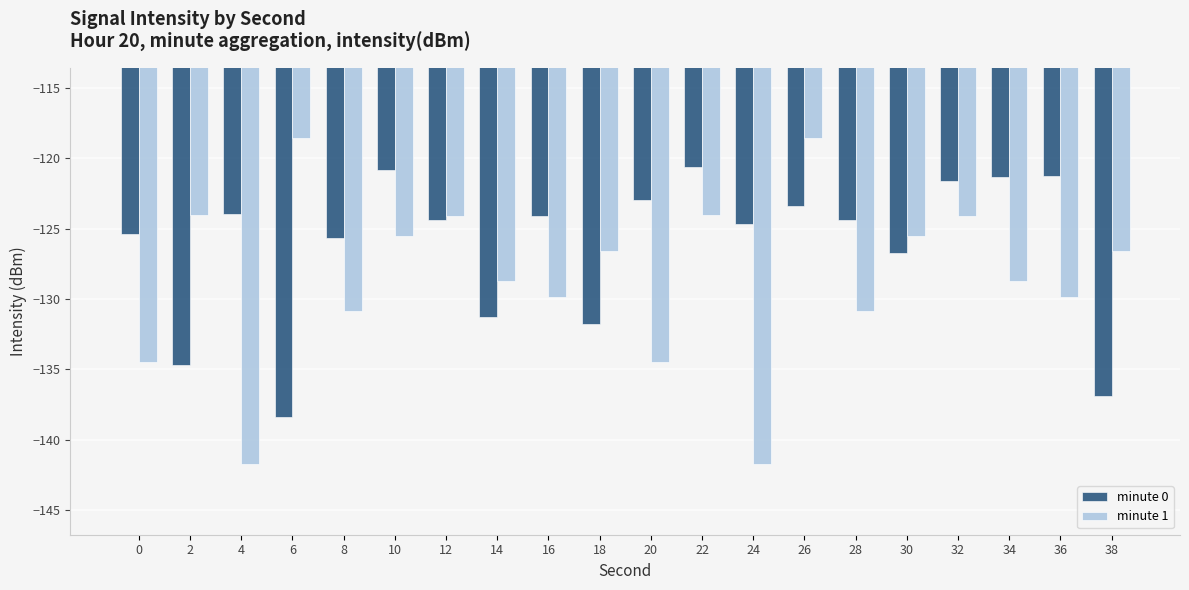

What is the maximum value shown in the chart?

-118.5